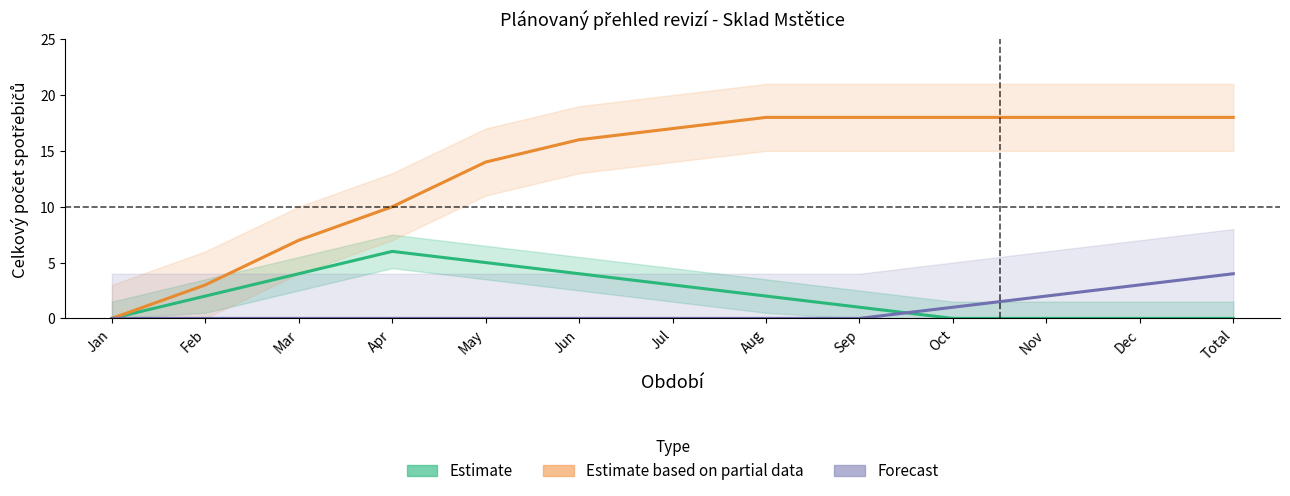

Count the Forecast values in the range 0 to 1.

10